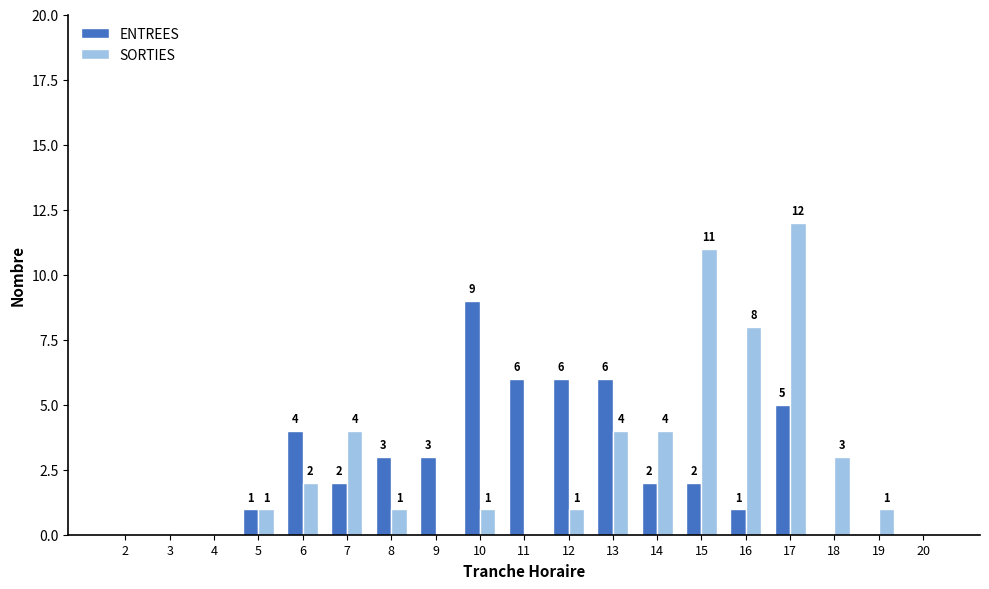

What is the highest value of the SORTIES series?

12